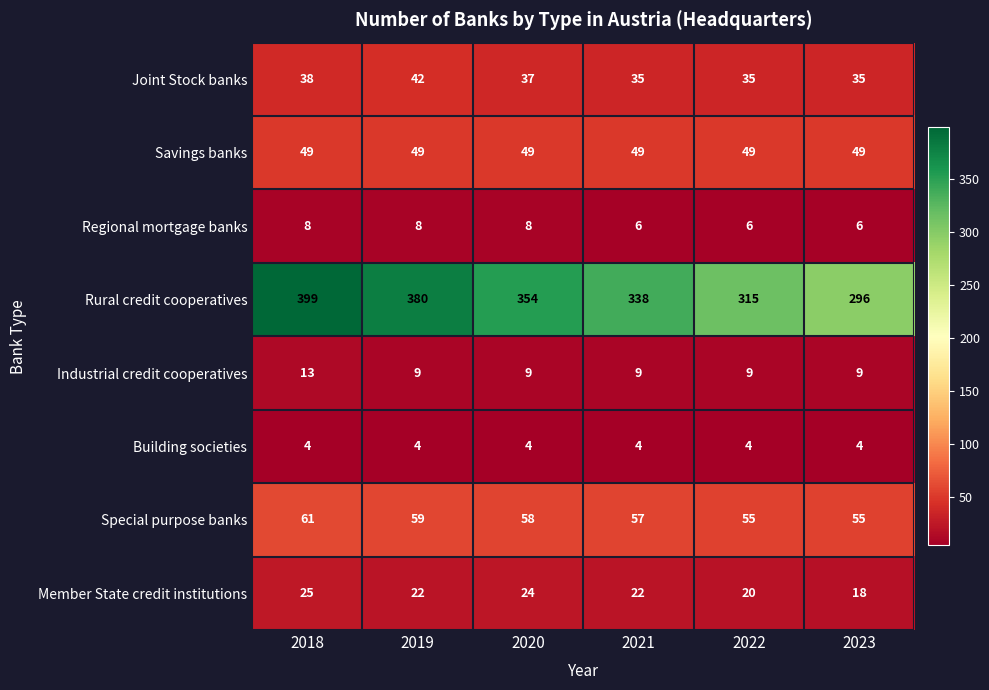

The value of Rural credit cooperatives at 2023 is 503. True or false?

False